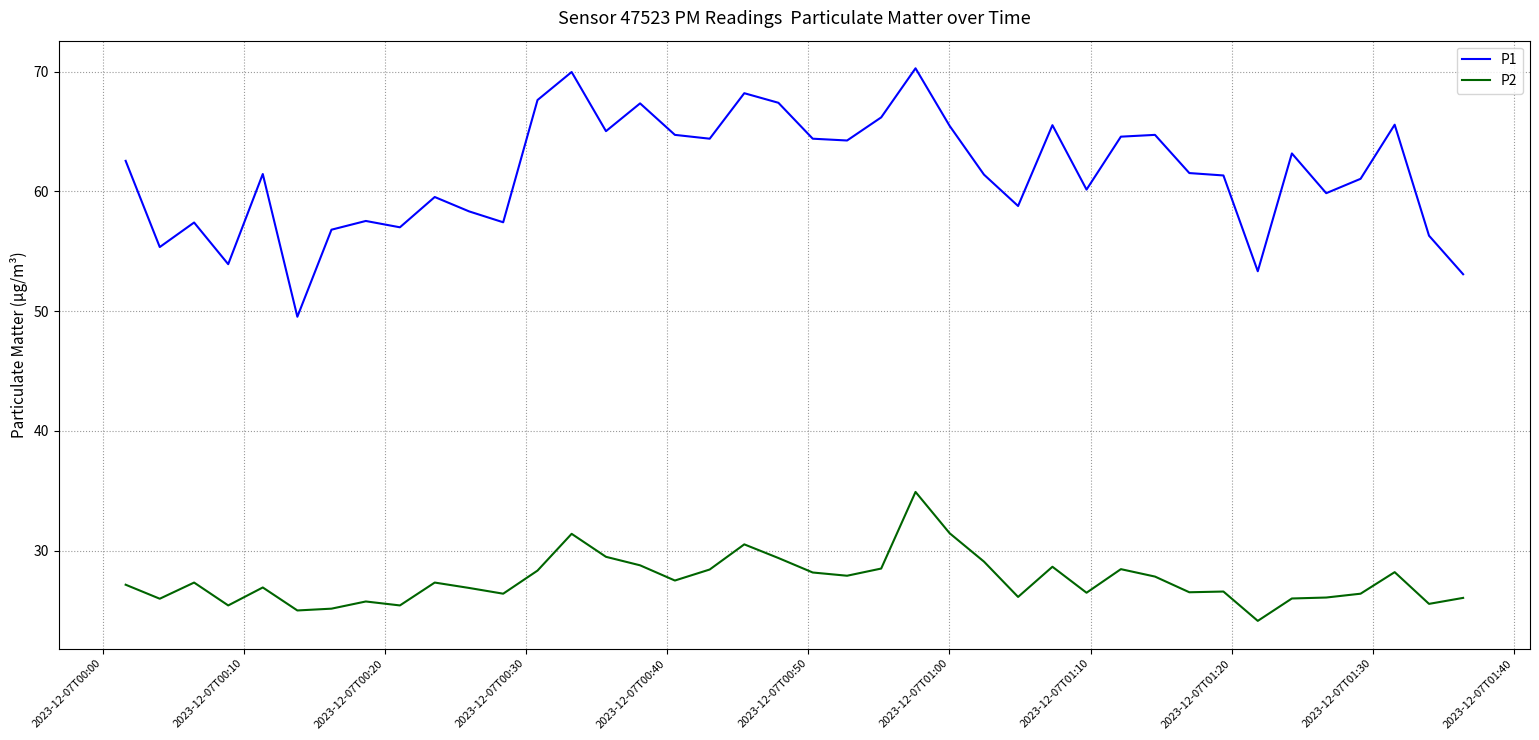

Rank the series by their maximum value, from highest to lowest.

P1, P2